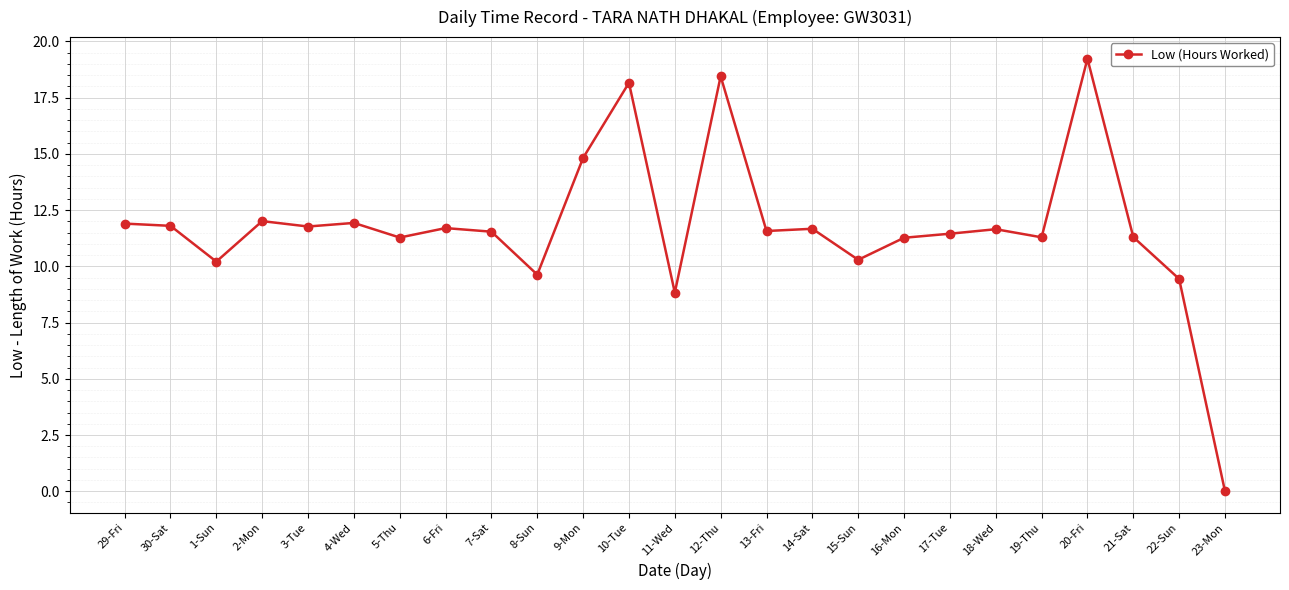

What is the maximum value shown in the chart?

19.2